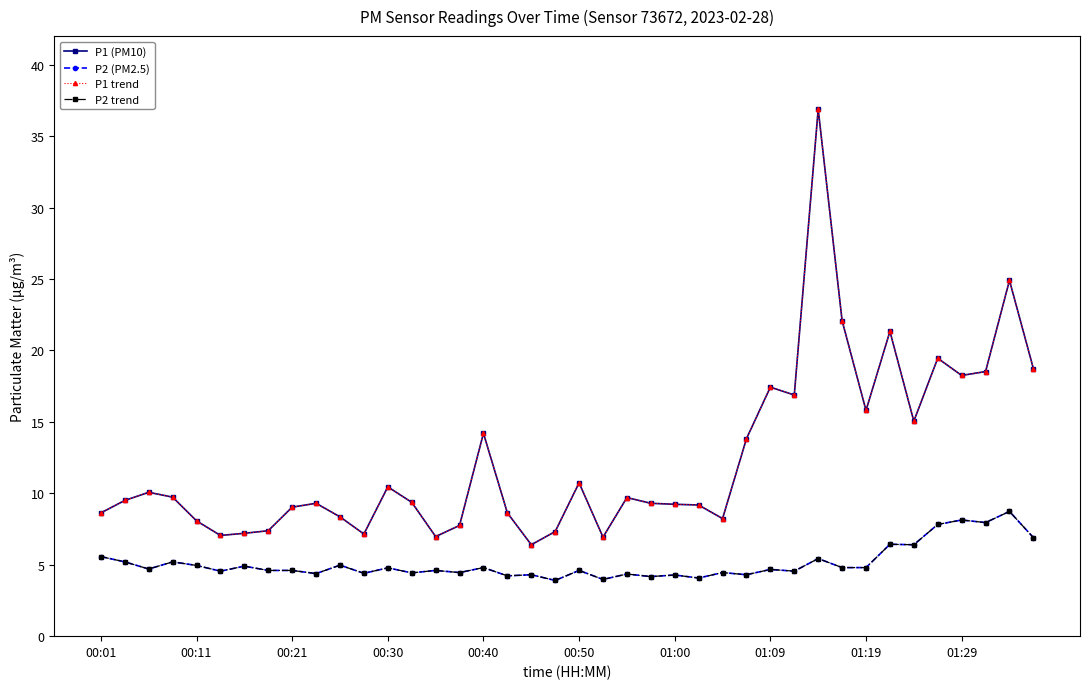

What is the sum of all P2 trend values?

204.3